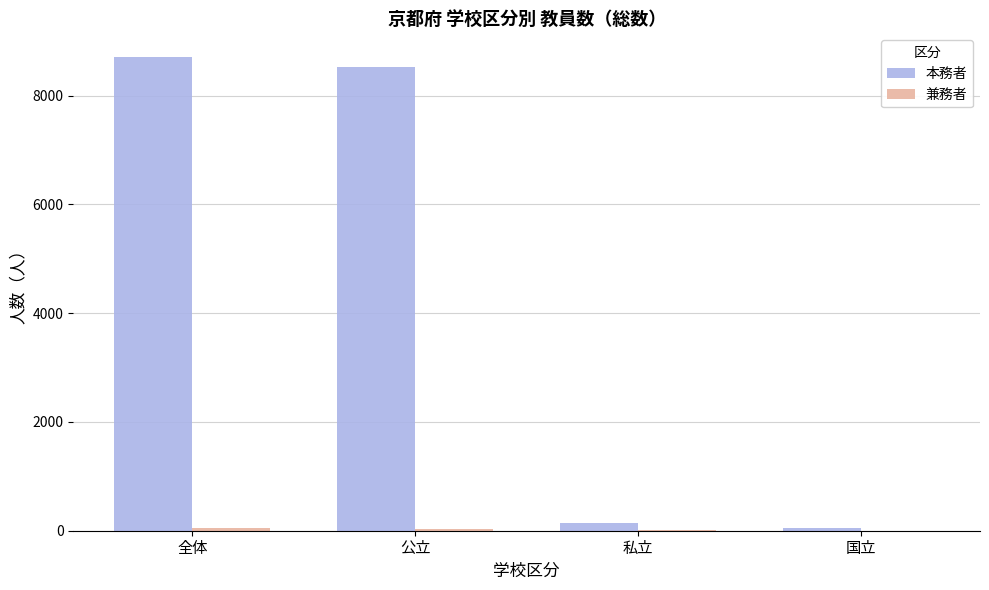

Which series has the largest total across all categories?

本務者